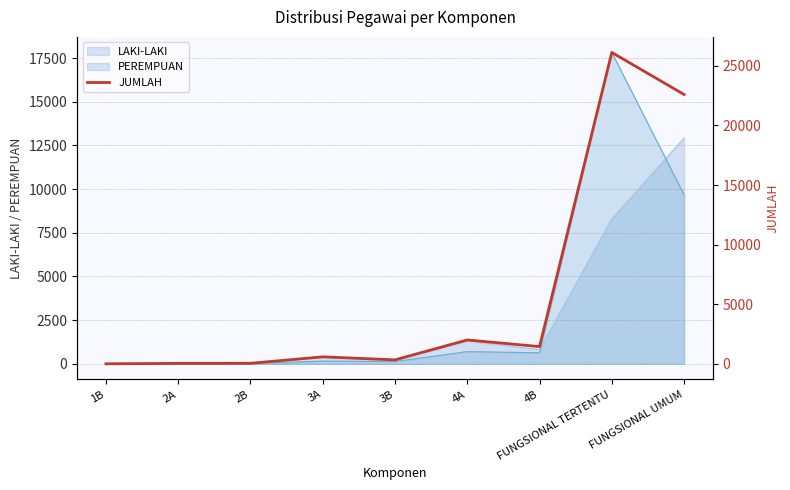

What is the ratio of the value at 4B to the value at 3A?

2.5